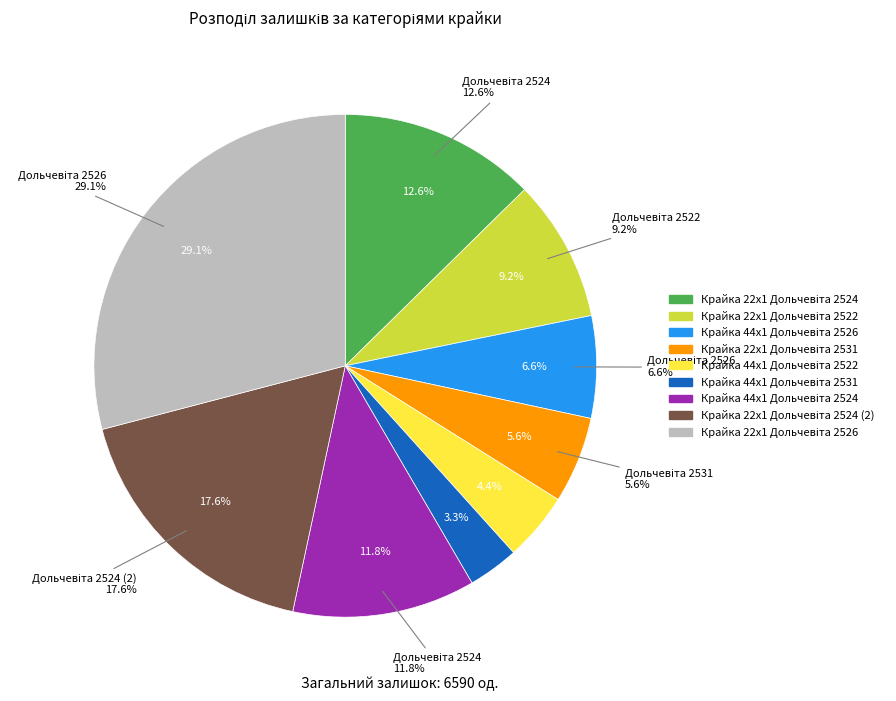

To the nearest percent, what is the combined percentage of Крайка 44x1 Дольчевіта 2524 and Крайка 22x1 Дольчевіта 2522?

21%